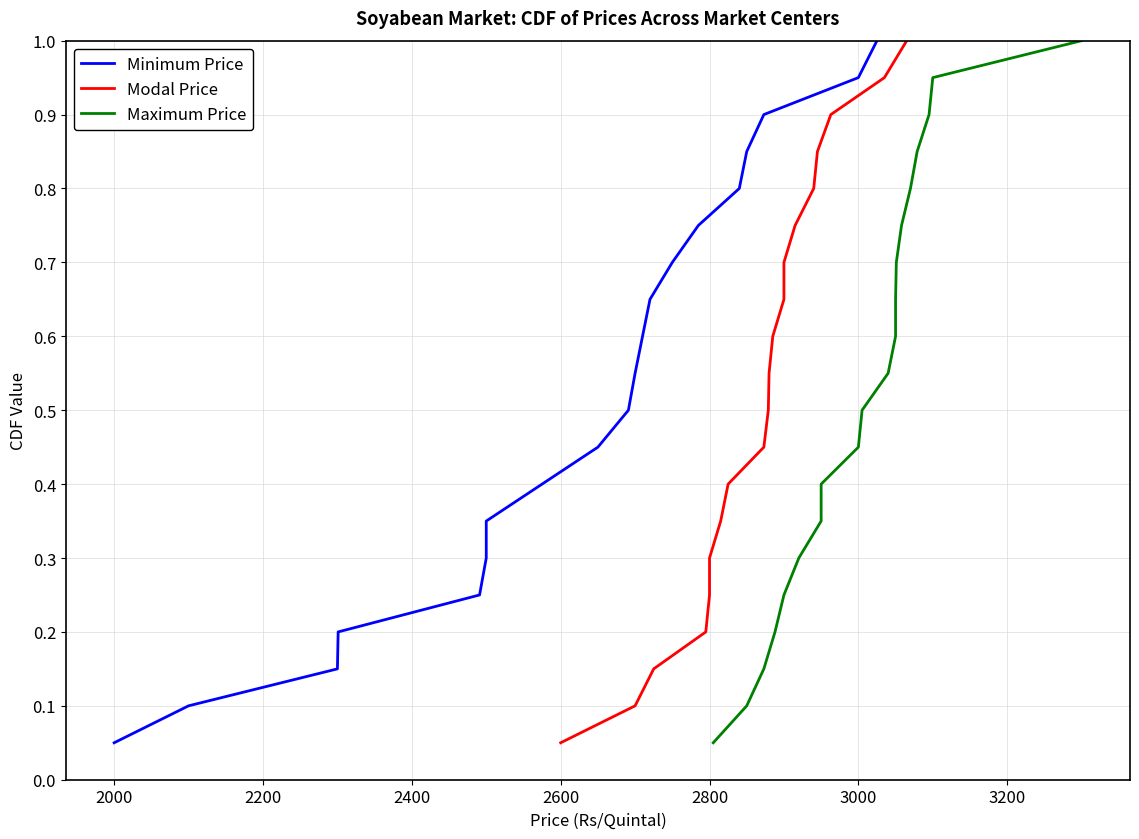

True or false: Modal Price and Maximum Price intersect in this chart.

False